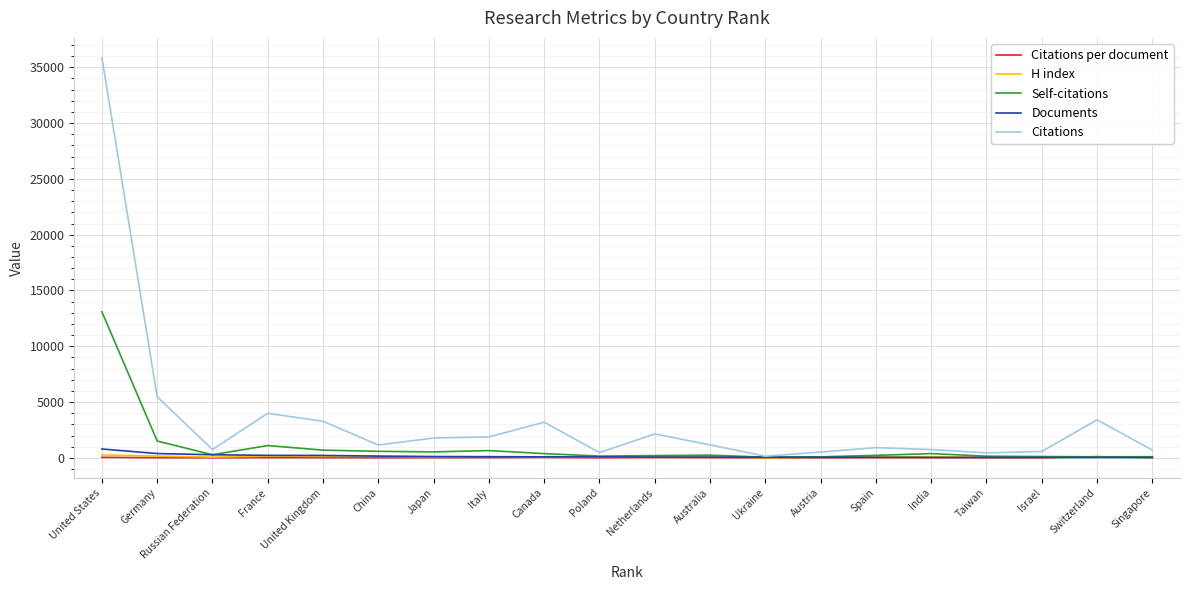

Is the value of Self-citations at India greater than the value of Citations at Germany?

No